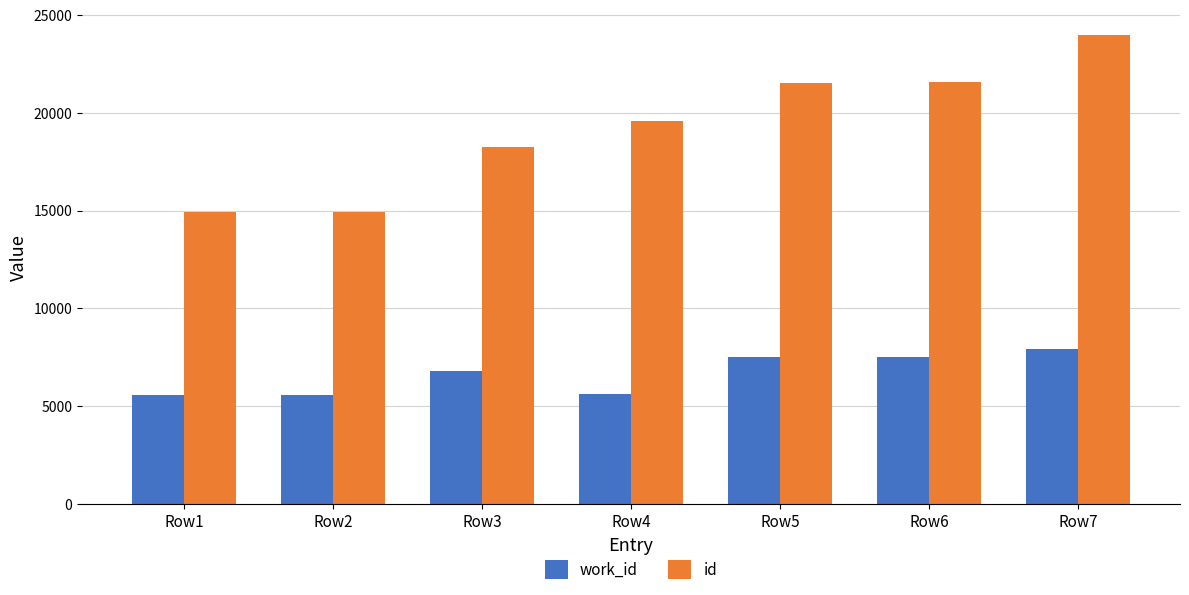

What value does the work_id series have at Row3?

6816